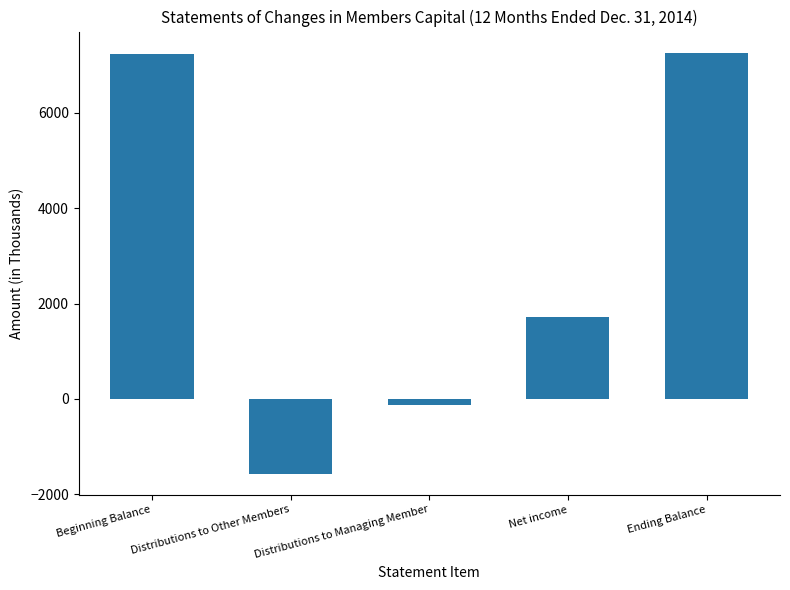

How many values are below 1727?

2